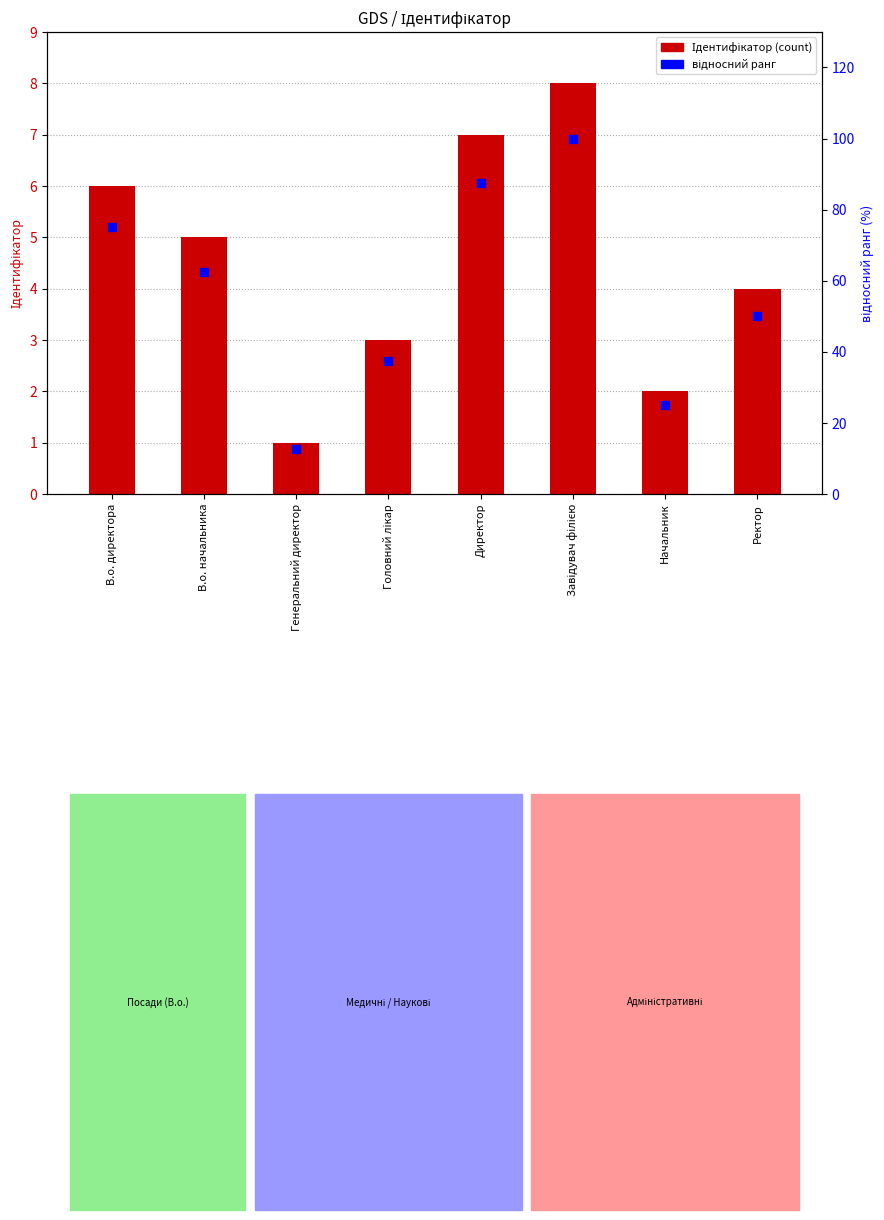

Is the value of відносний ранг at Завідувач філією greater than the value of Ідентифікатор at В.о. директора?

Yes